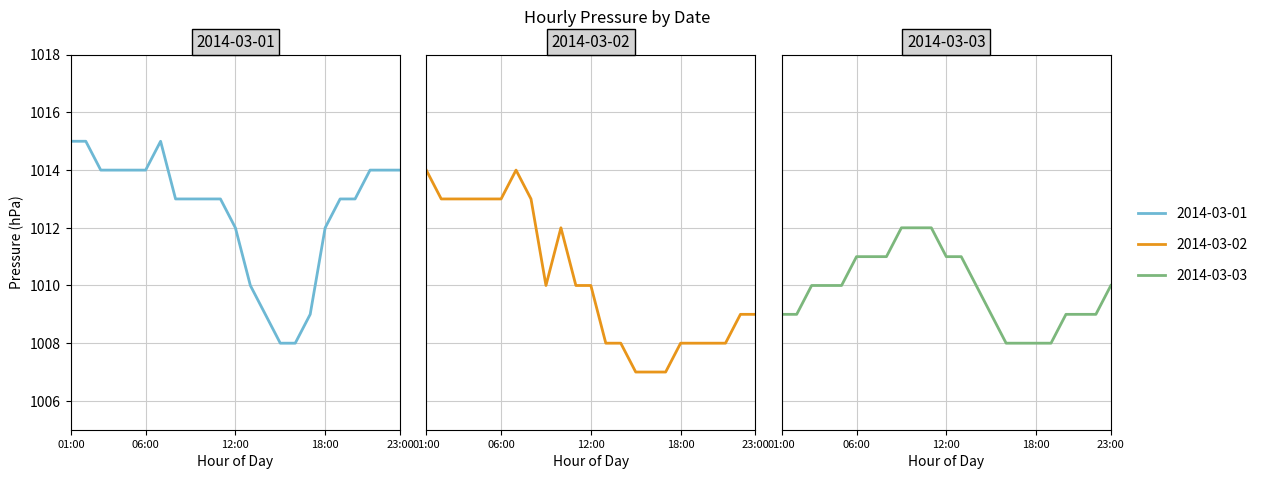

Which category has the lowest value in the 2014-03-02 series?

15:00